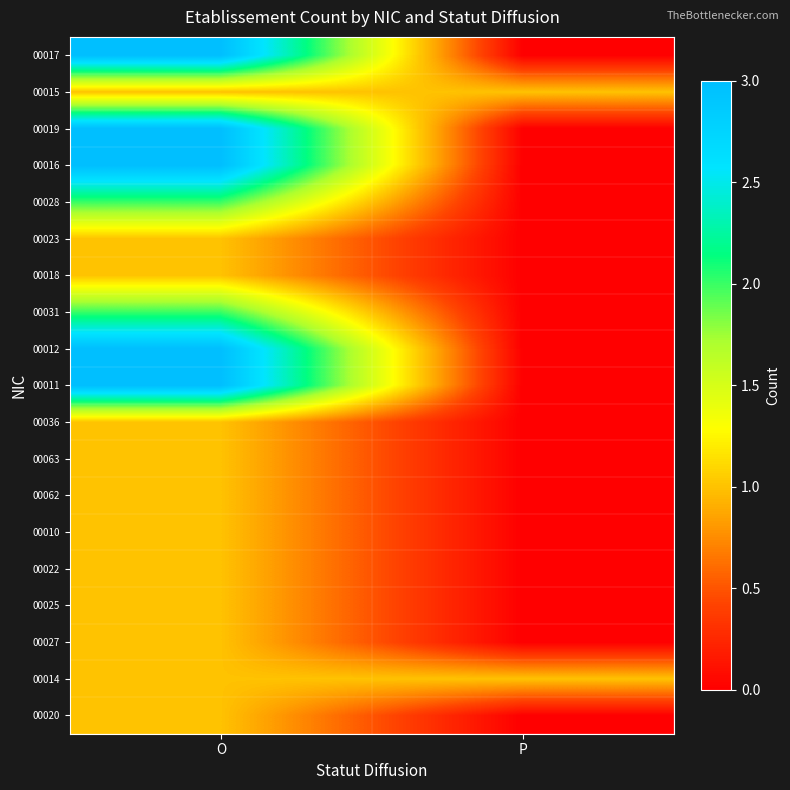

Reading left to right, extract all data points from this chart.

00017: O=3	P=0
00015: O=1	P=1
00019: O=3	P=0
00016: O=3	P=0
00028: O=2	P=0
00023: O=1	P=0
00018: O=1	P=0
00031: O=2	P=0
00012: O=3	P=0
00011: O=3	P=0
00036: O=1	P=0
00063: O=1	P=0
00062: O=1	P=0
00010: O=1	P=0
00022: O=1	P=0
00025: O=1	P=0
00027: O=1	P=0
00014: O=1	P=1
00020: O=1	P=0